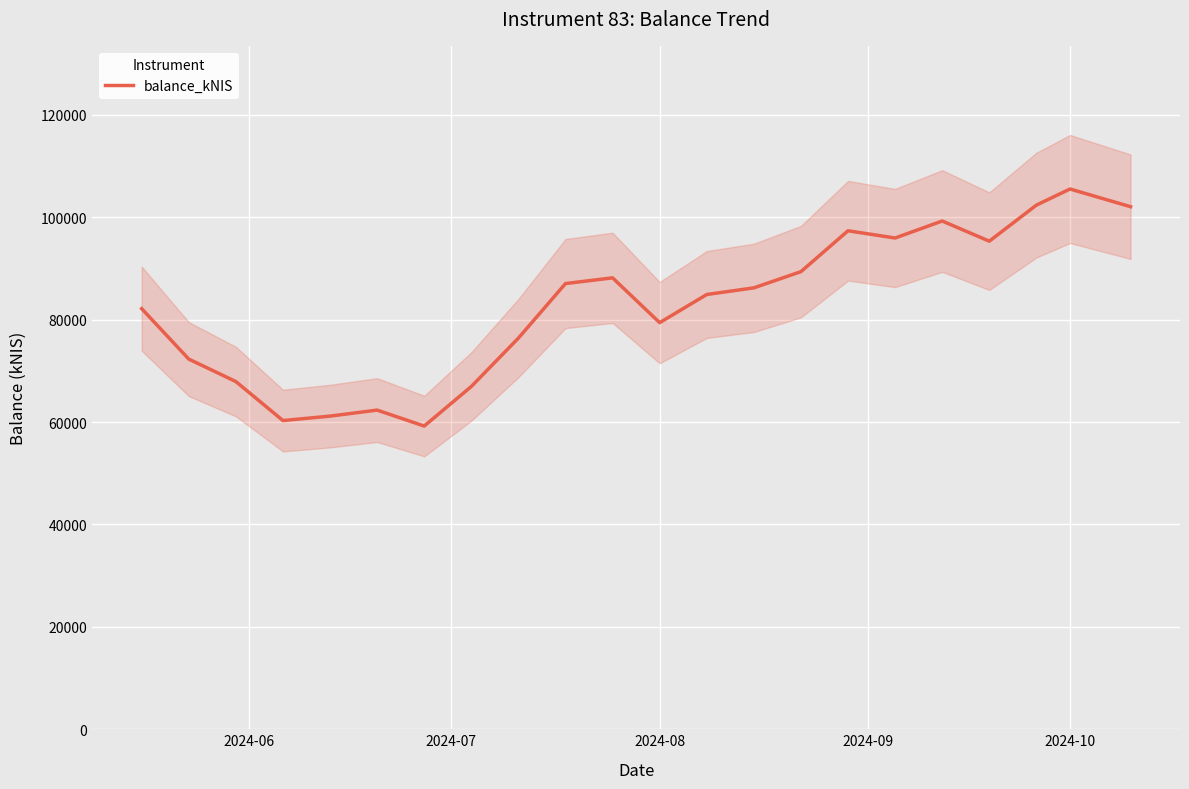

Reading left to right, transcribe all the data shown in this chart.

82159.9	72306.4	67920.6	60301.5	61172.9	62345.5	59227.8	66959.4	76408.2	87064.8	88180.2	79427.8	84928.2	86223.1	89390.9	97377.6	95961.2	99284.0	95344.4	102384.7	105536.8	102078.0